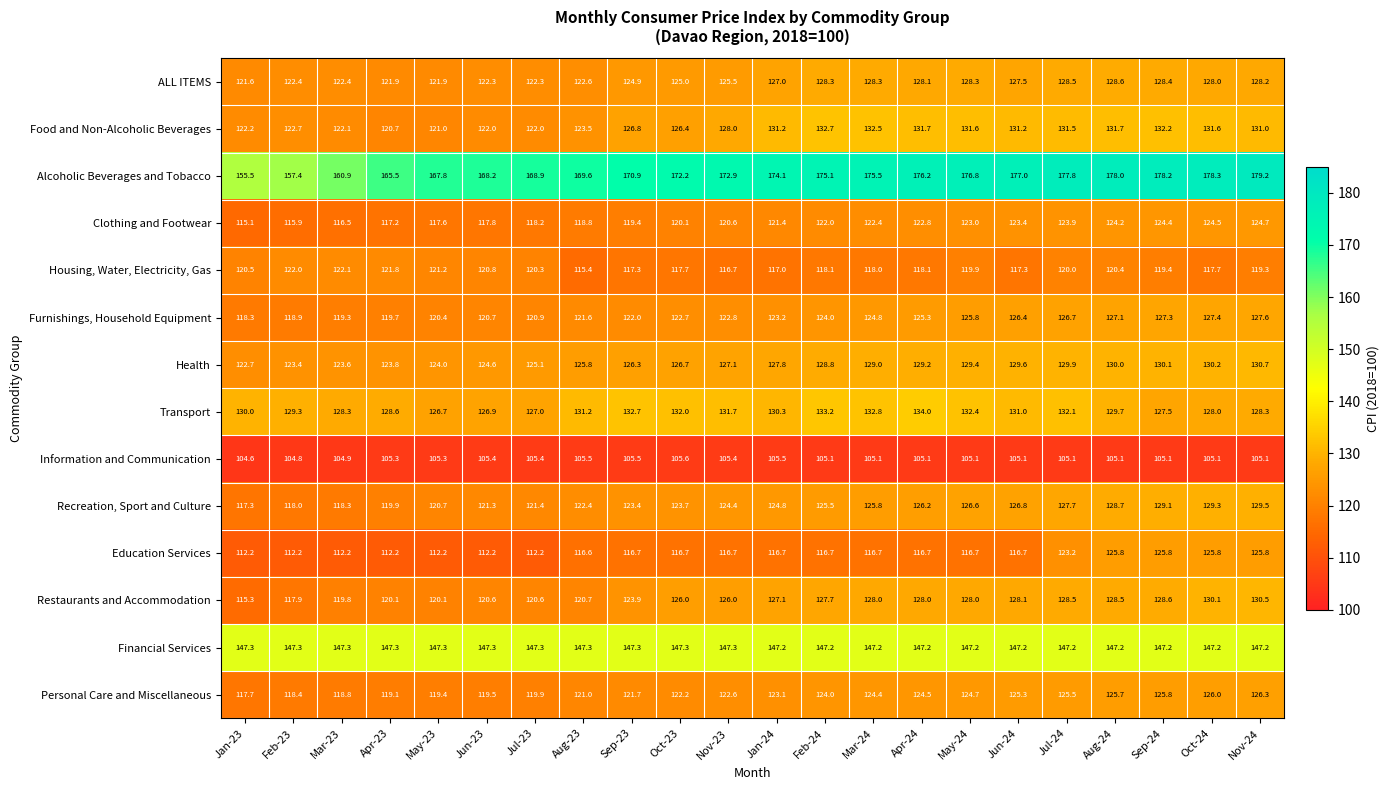

How many series are shown in this chart?

14